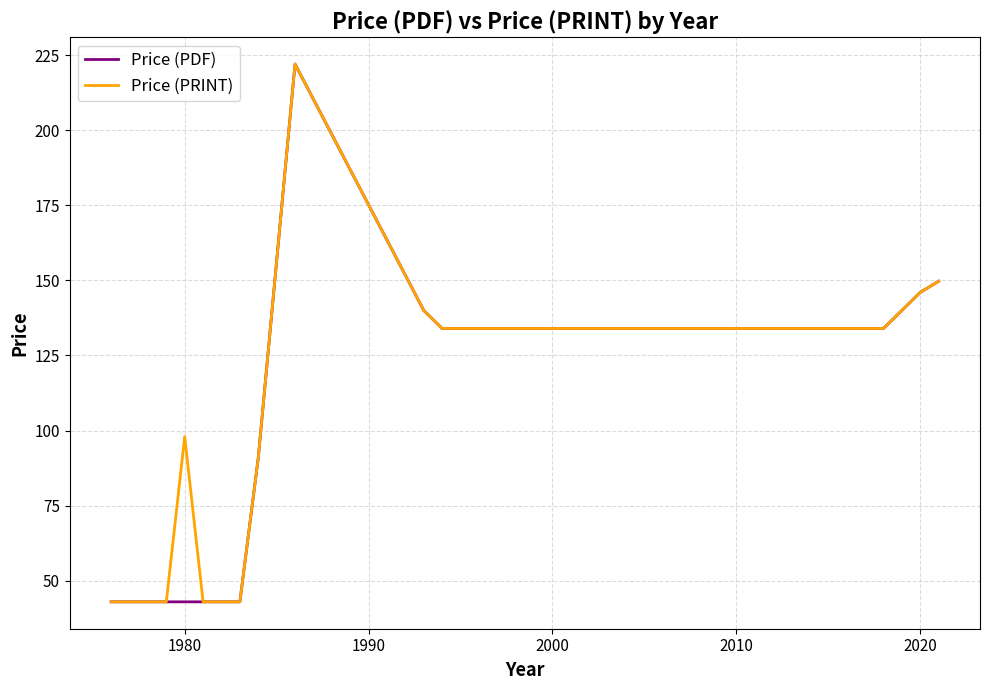

What is the maximum value shown in the chart?

222.0